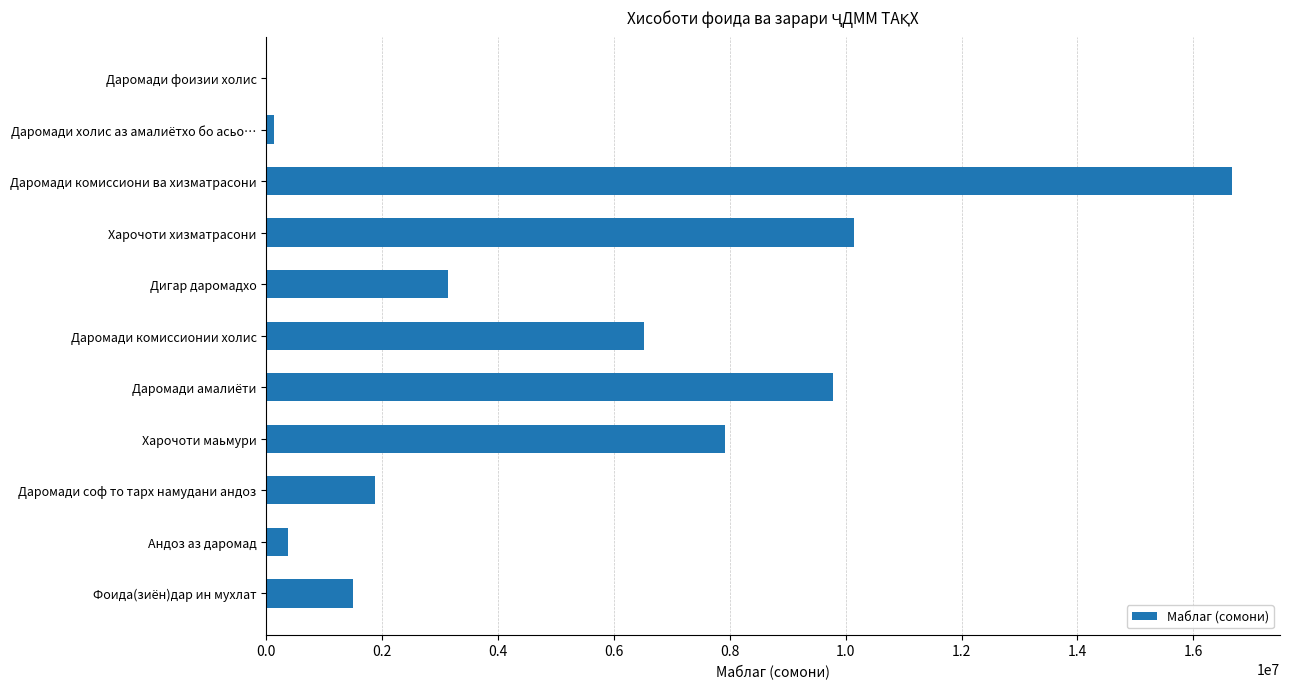

Where is the data nearest to the value 8336233?

Харочоти маьмури